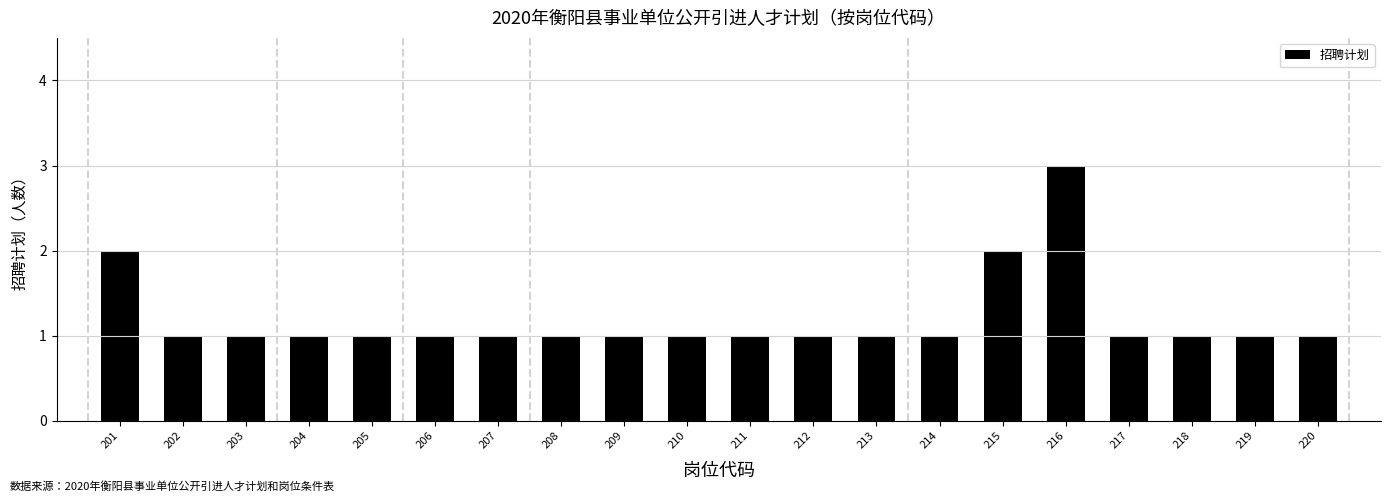

Reading left to right, list all the values displayed in this chart.

2	1	1	1	1	1	1	1	1	1	1	1	1	1	2	3	1	1	1	1